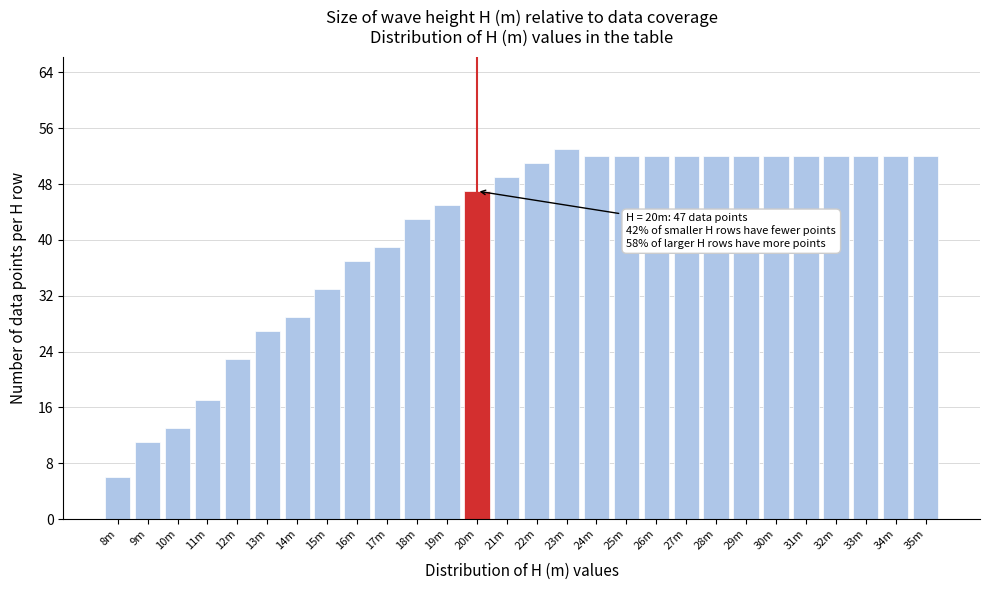

Reading left to right, transcribe all the data shown in this chart.

6	11	13	17	23	27	29	33	37	39	43	45	47	49	51	53	52	52	52	52	52	52	52	52	52	52	52	52